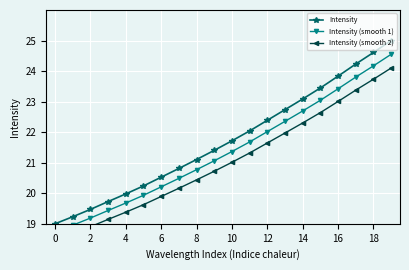

Between 17 and 19, which is larger?

19